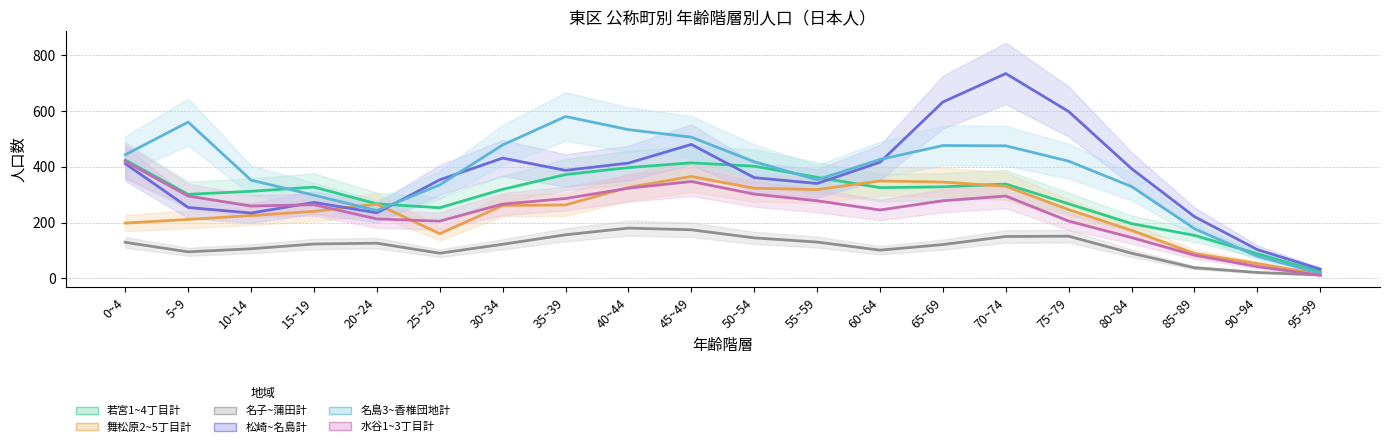

What is the label of the 13th point from the right?

35~39